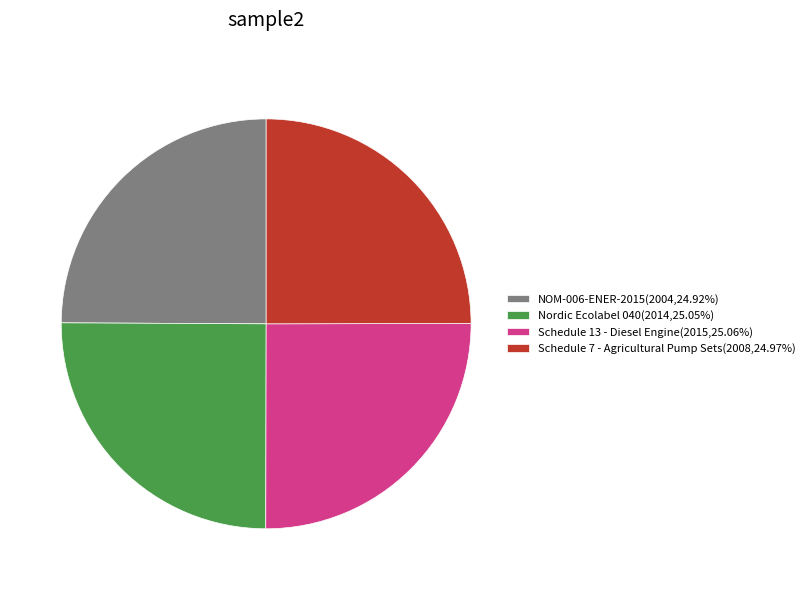

Is there any slice that represents more than half of the pie?

No